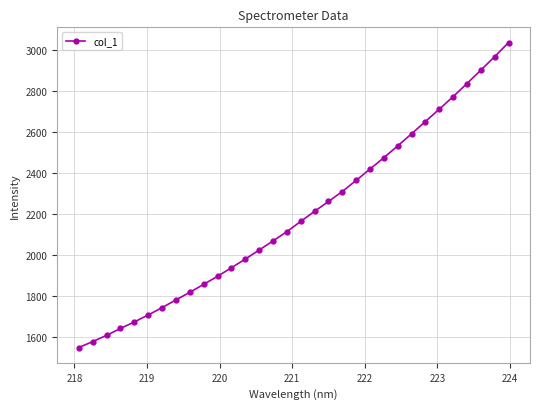

How many categories are shown in the chart?

32